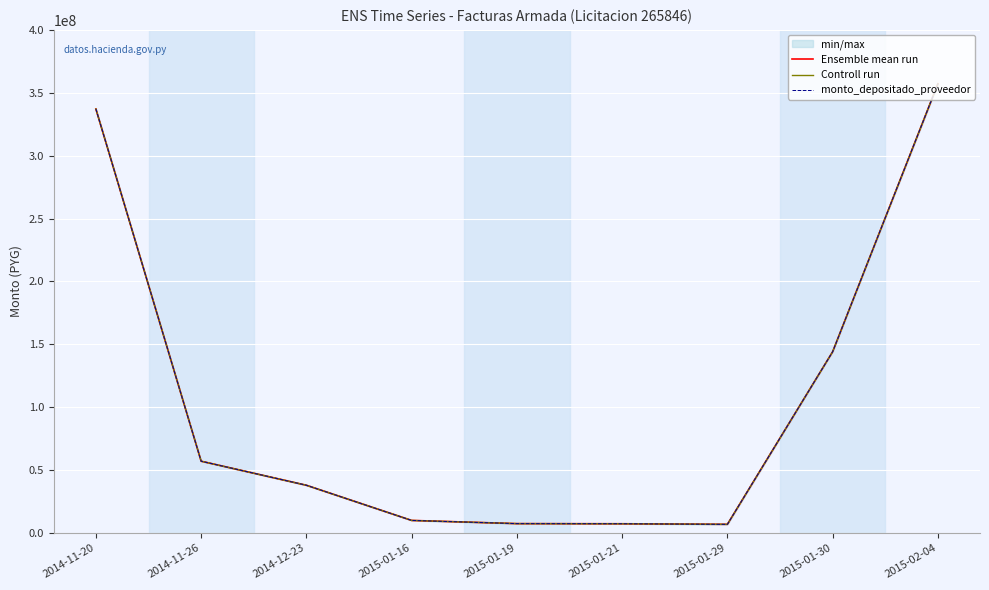

List the series in order of their peak value, highest first.

Ensemble mean run, Controll run, monto_depositado_proveedor